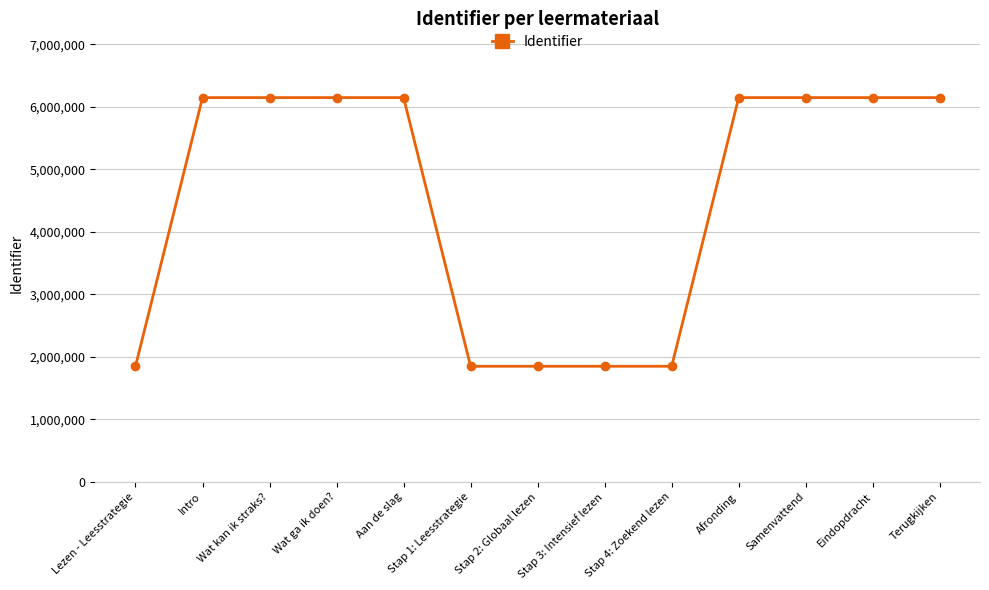

Does the chart have visible grid lines?

Yes